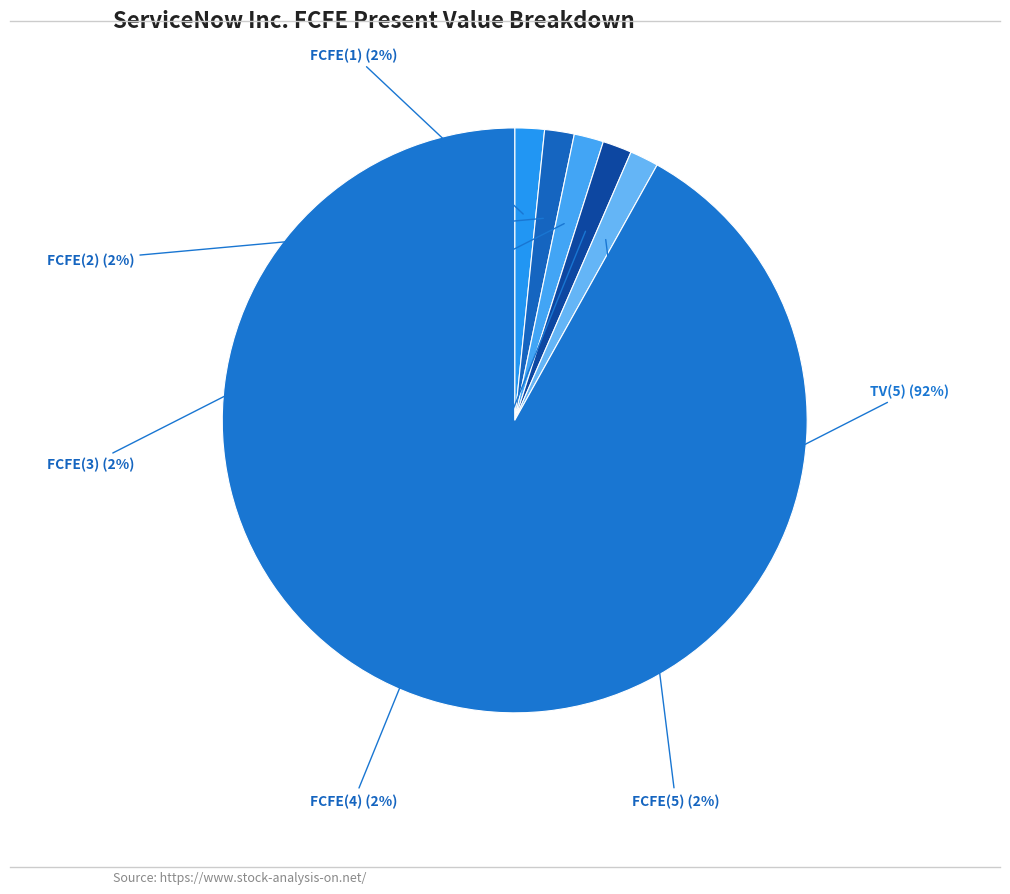

What percentage is the FCFE(3) slice, to the nearest percent?

2%